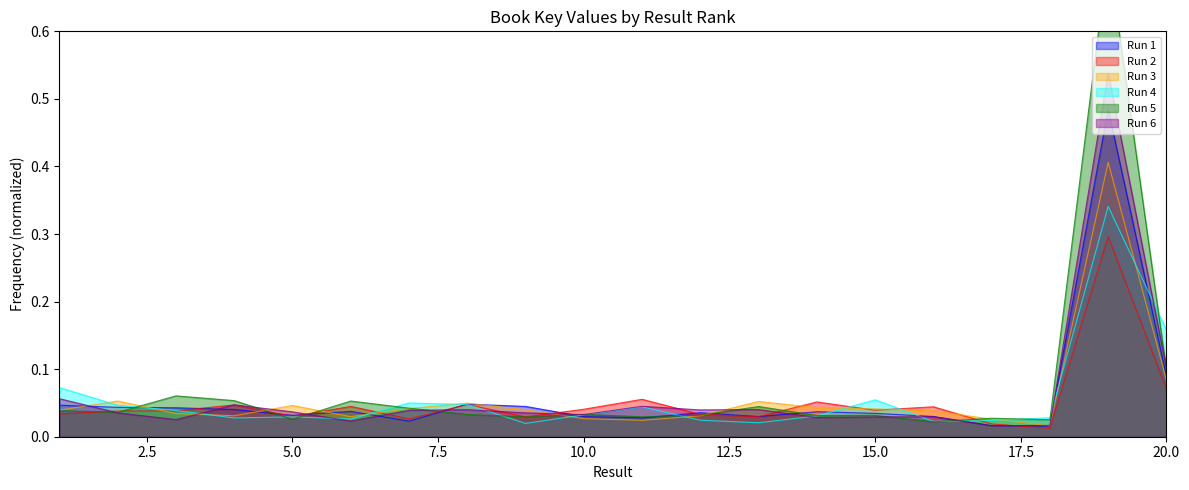

True or false: the data shows 0.0 at 8.

False